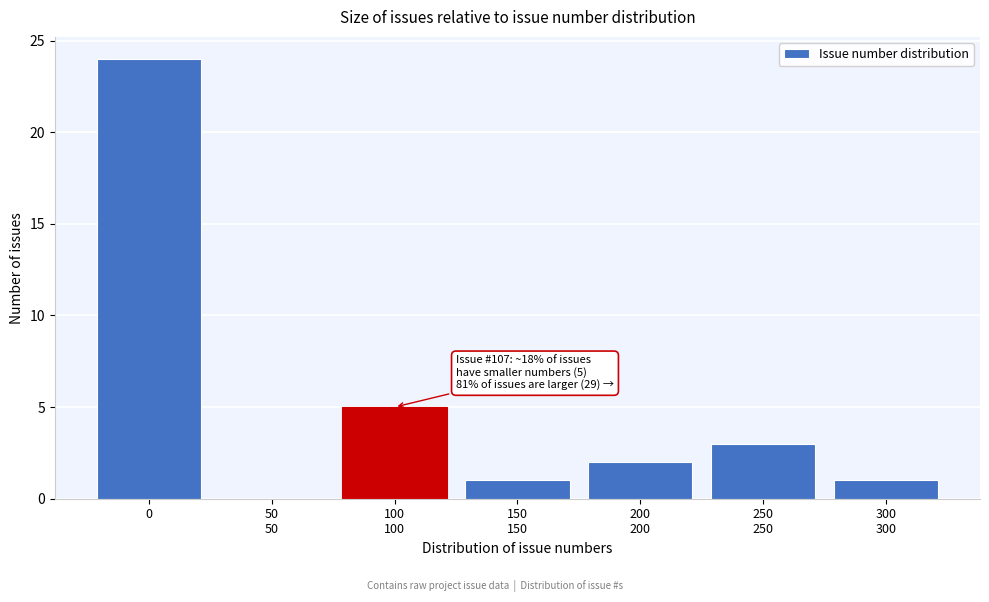

What is the maximum value shown in the chart?

24